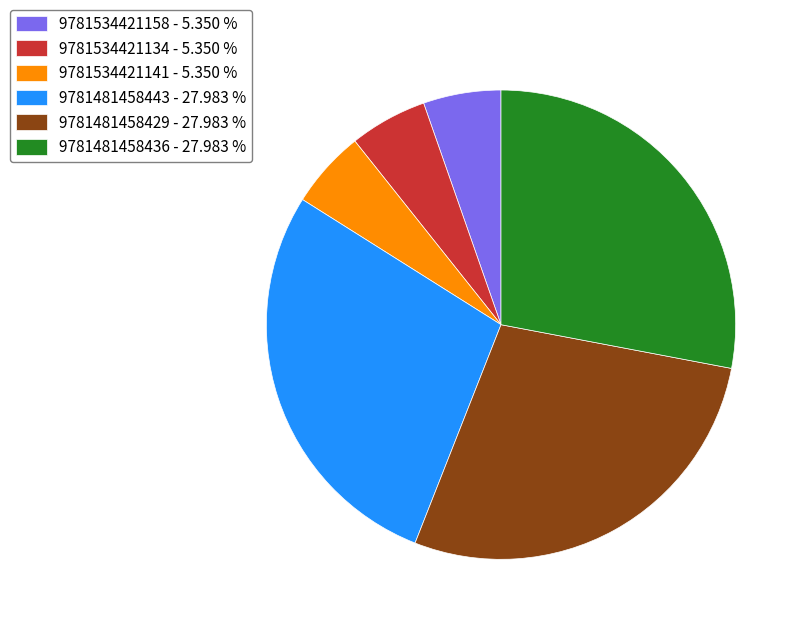

The 9781481458429 slice represents 22% of the pie. True or false?

False